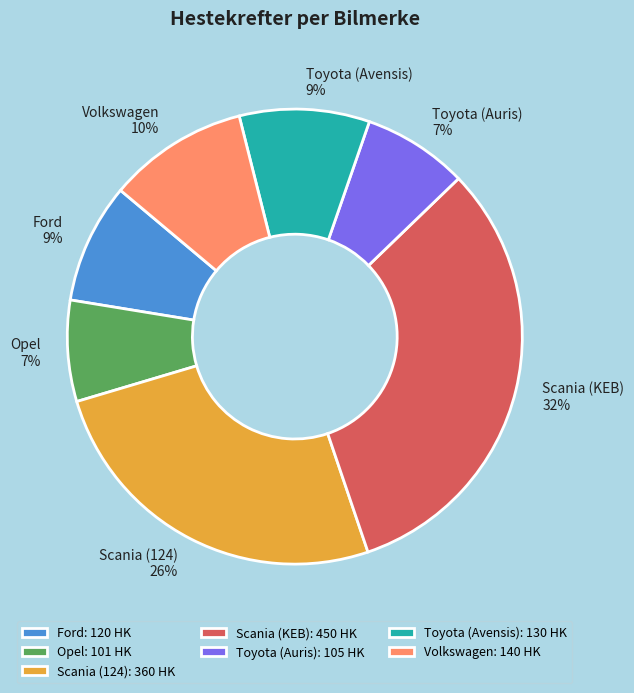

Does Opel represent more than half of the total?

No